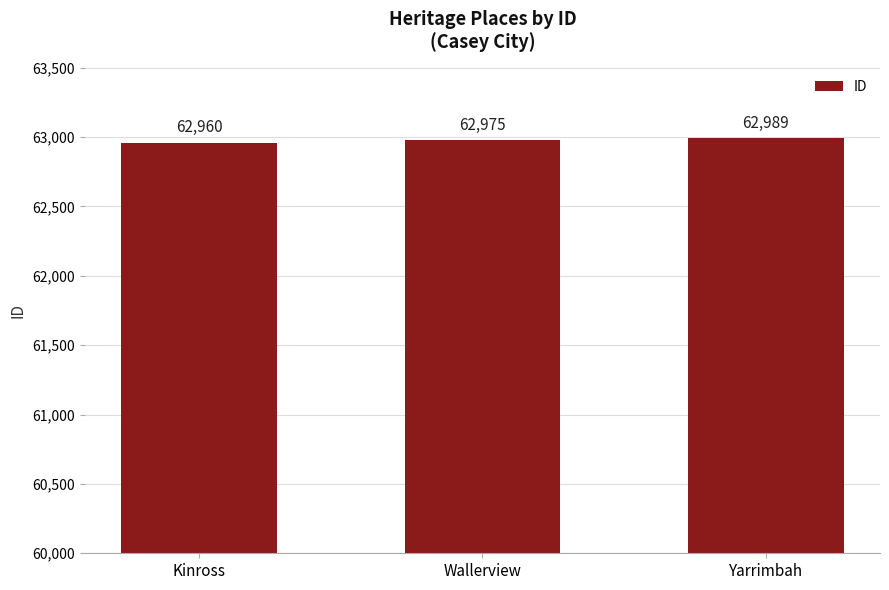

What is the greatest value displayed?

62989